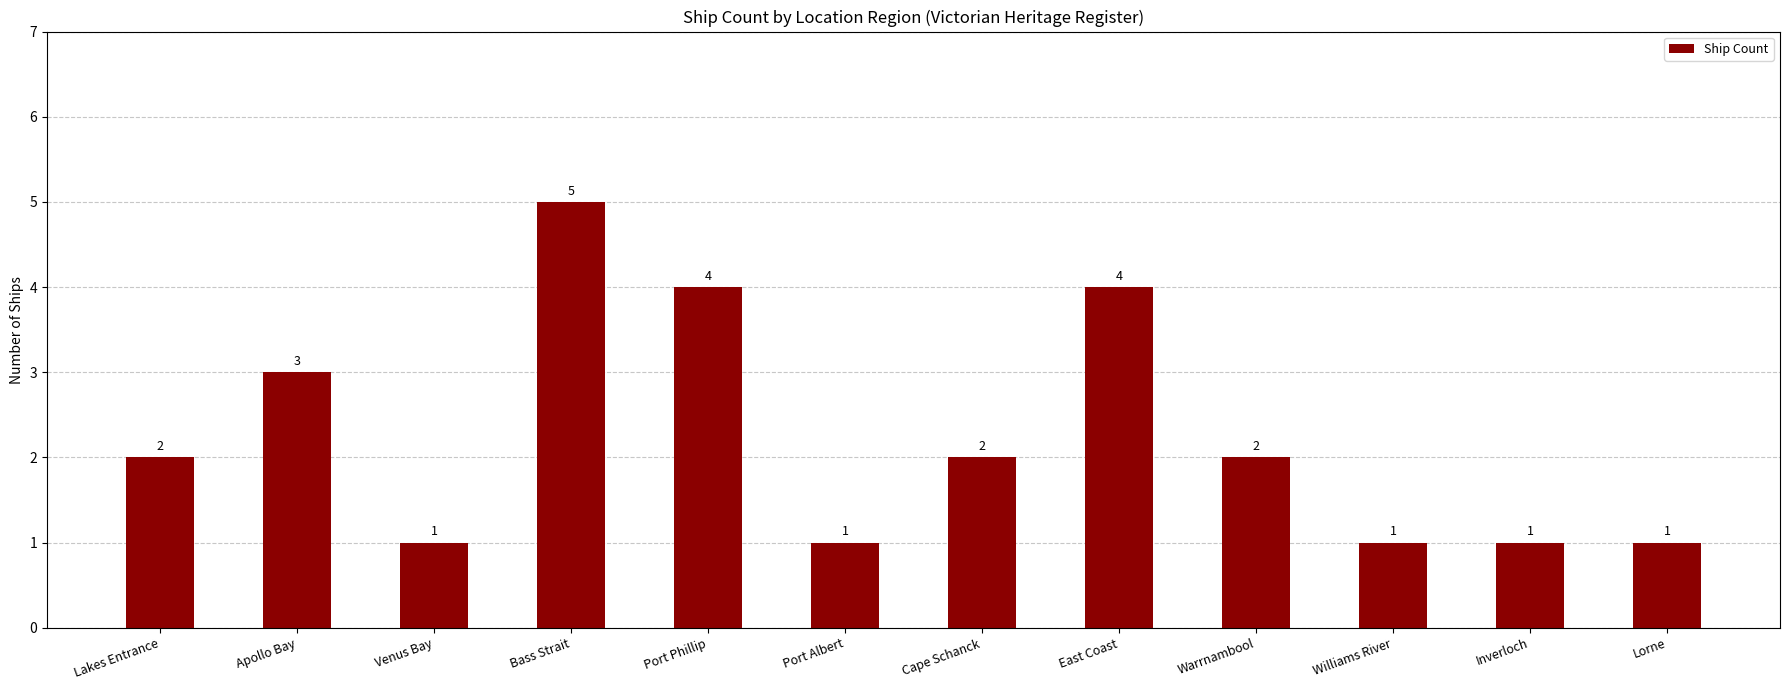

What is the value of the 1st bar from the left?

2